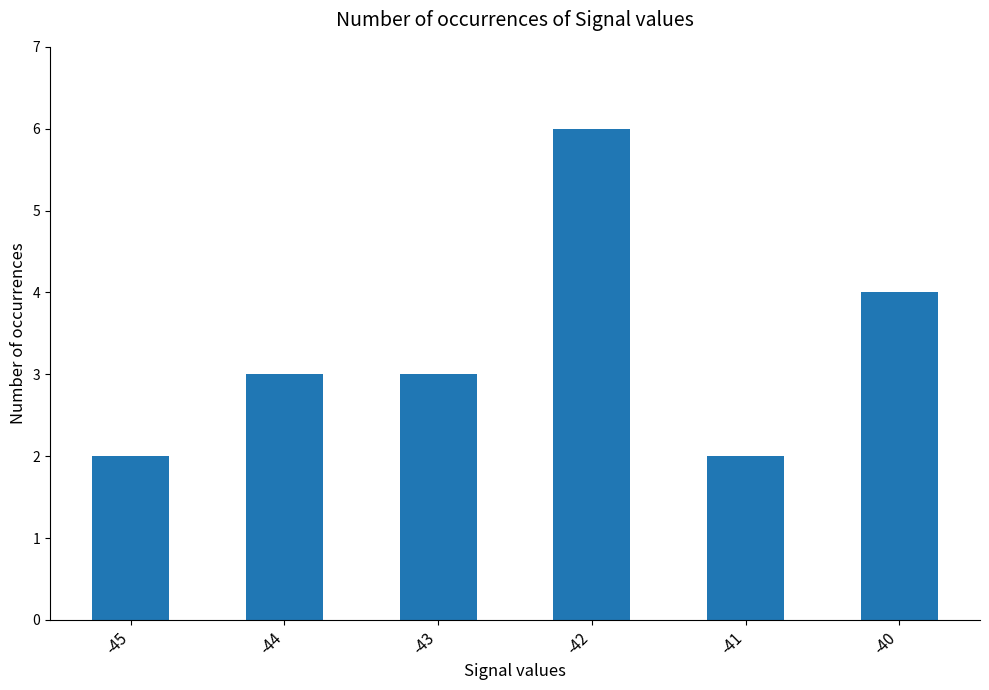

What is the ratio of the value at -41 to the value at -45?

1.0